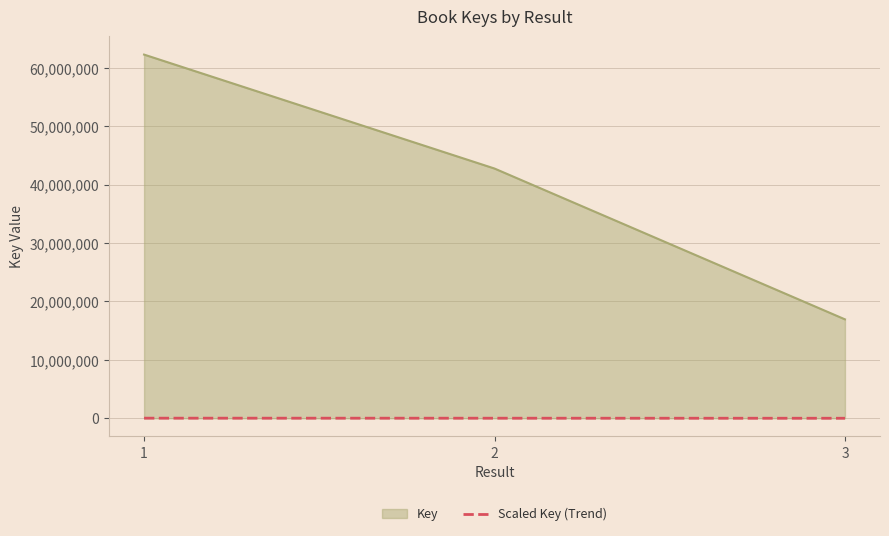

How many categories are shown in the chart?

3